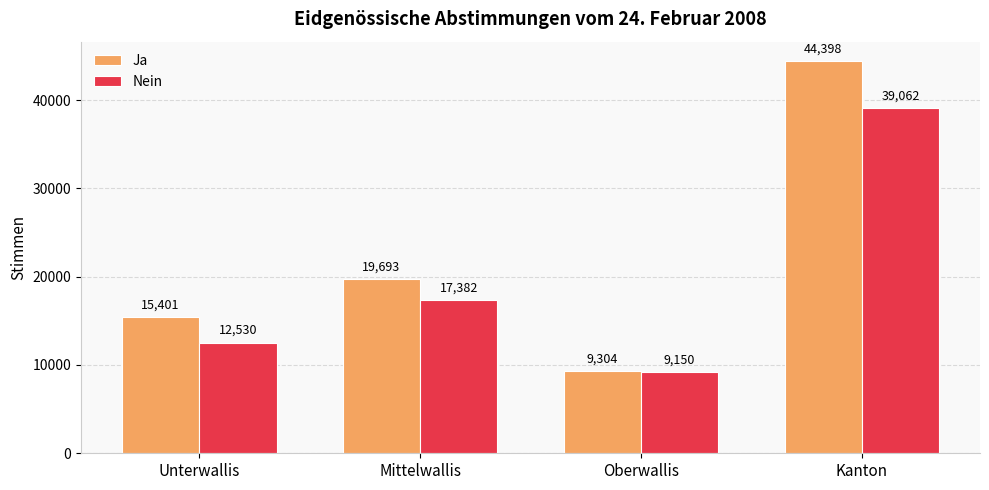

What is the average value of the Ja series?

22199